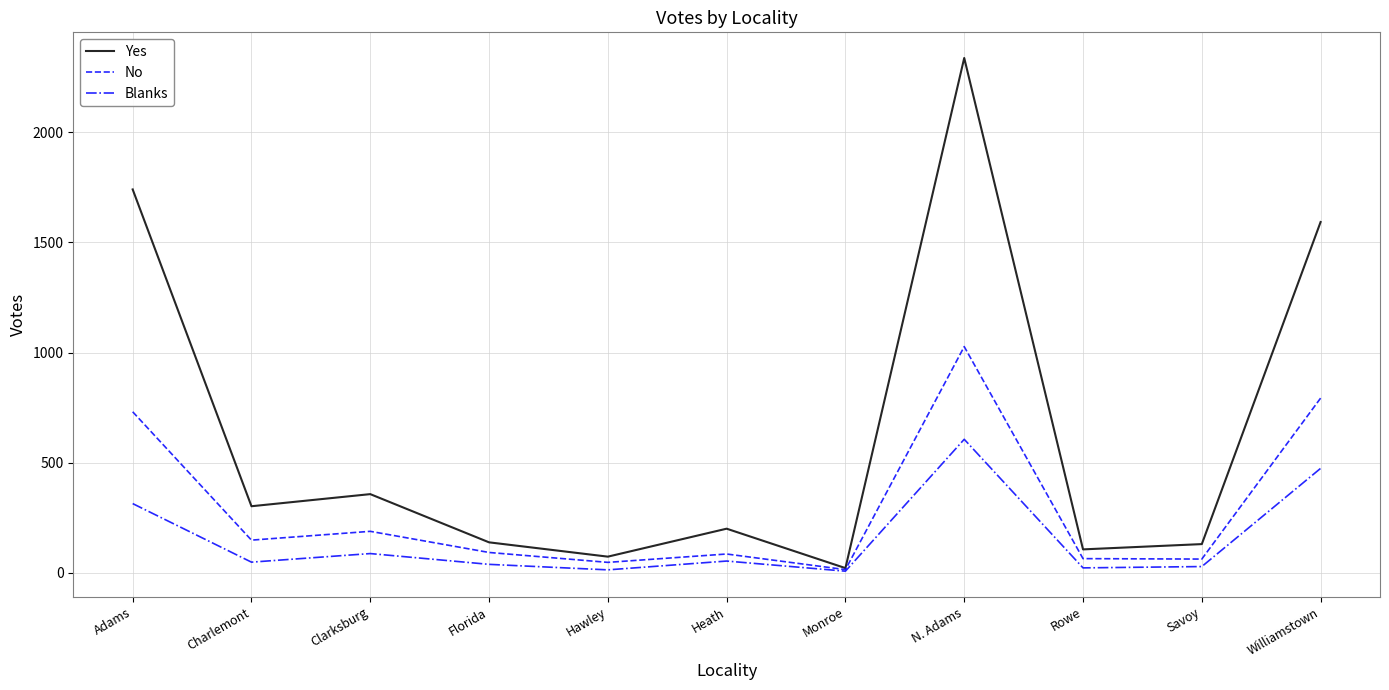

The value of No at Williamstown is 793. True or false?

True